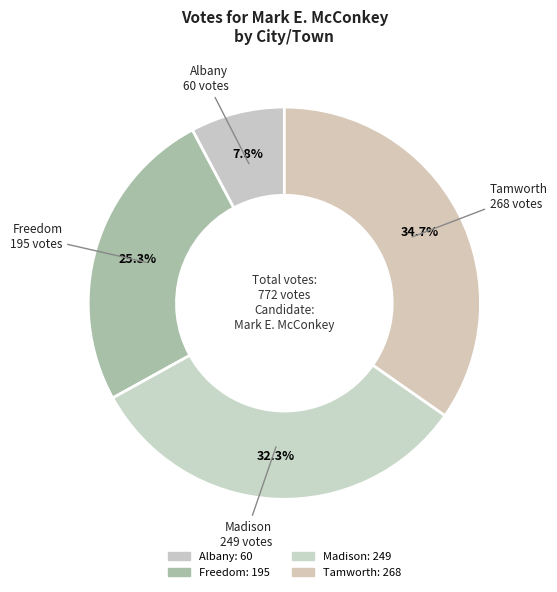

What percentage is the Madison slice, to the nearest percent?

32%